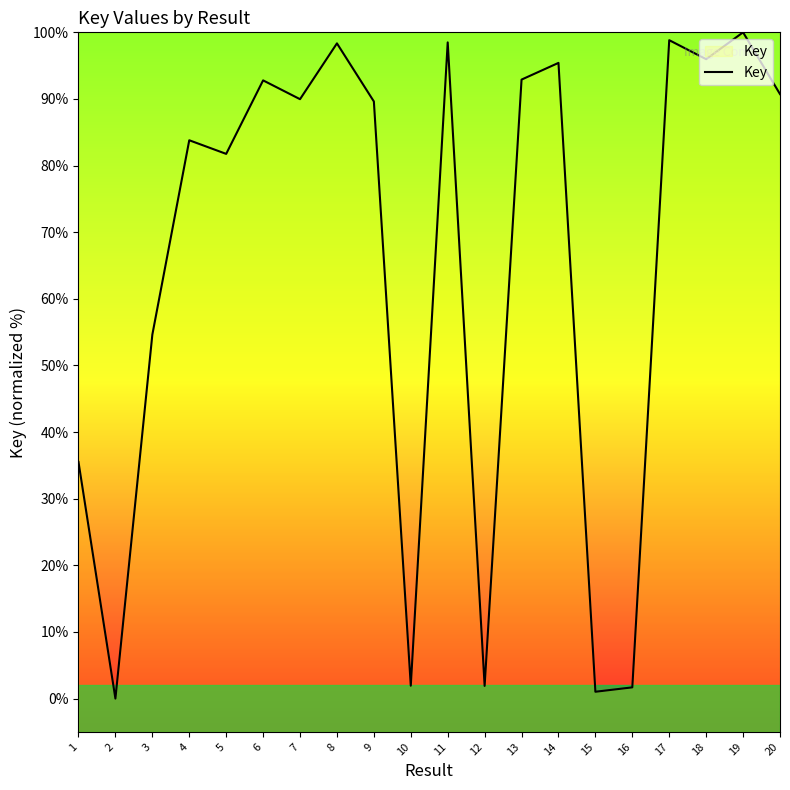

True or false: there are more than 2 points higher than both neighbors.

True